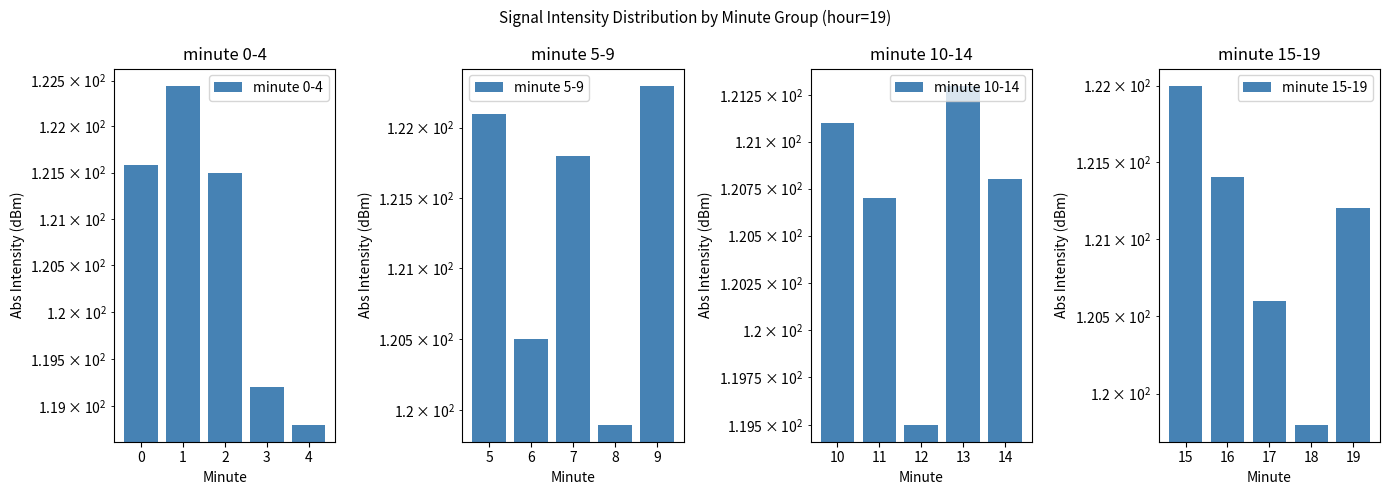

At which label does minute 0-4 reach its minimum?

4